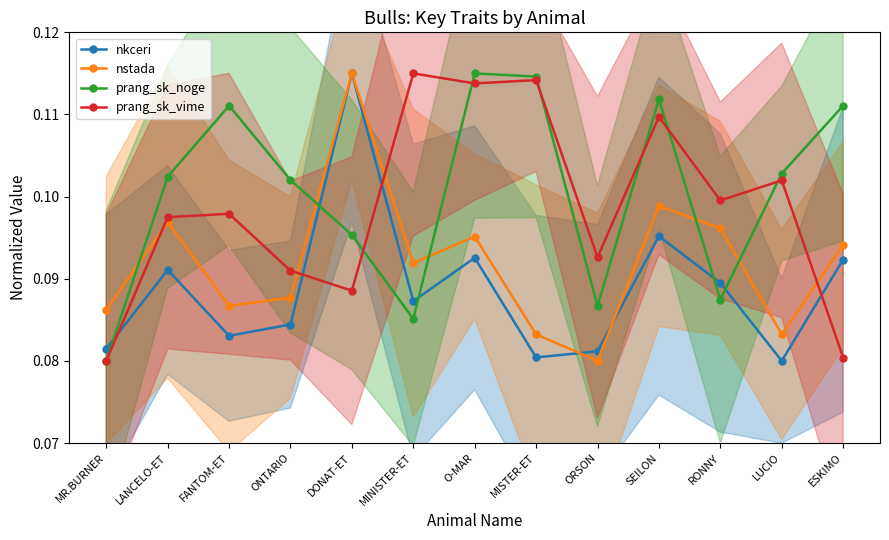

Where is the first local maximum for prang_sk_noge?

FANTOM-ET